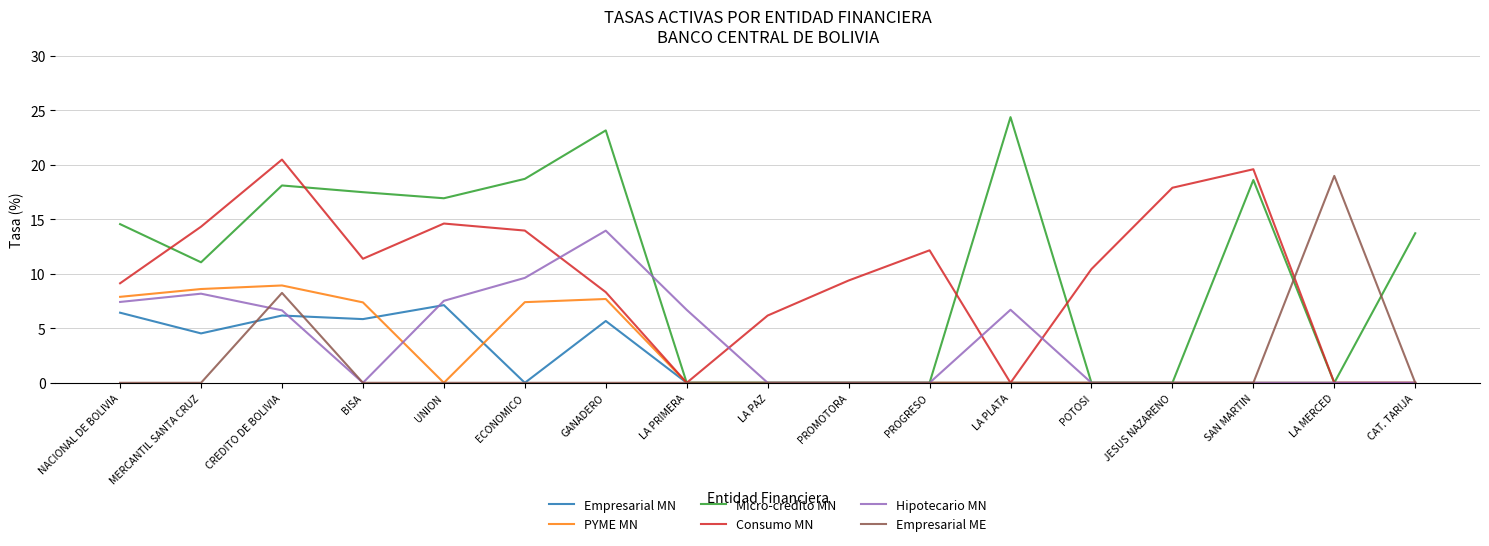

In Hipotecario MN, how many points are higher than both neighbors (excluding endpoints)?

3